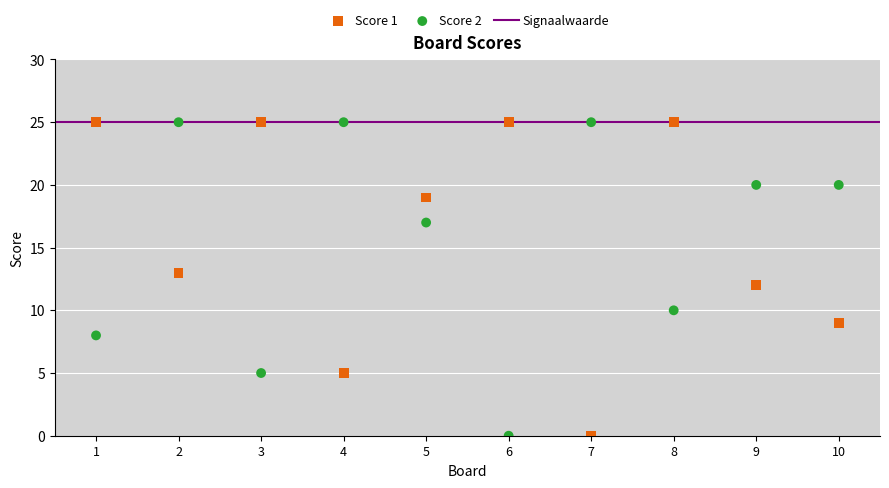

Across all data points, what is the range of X values (max minus min)?

9